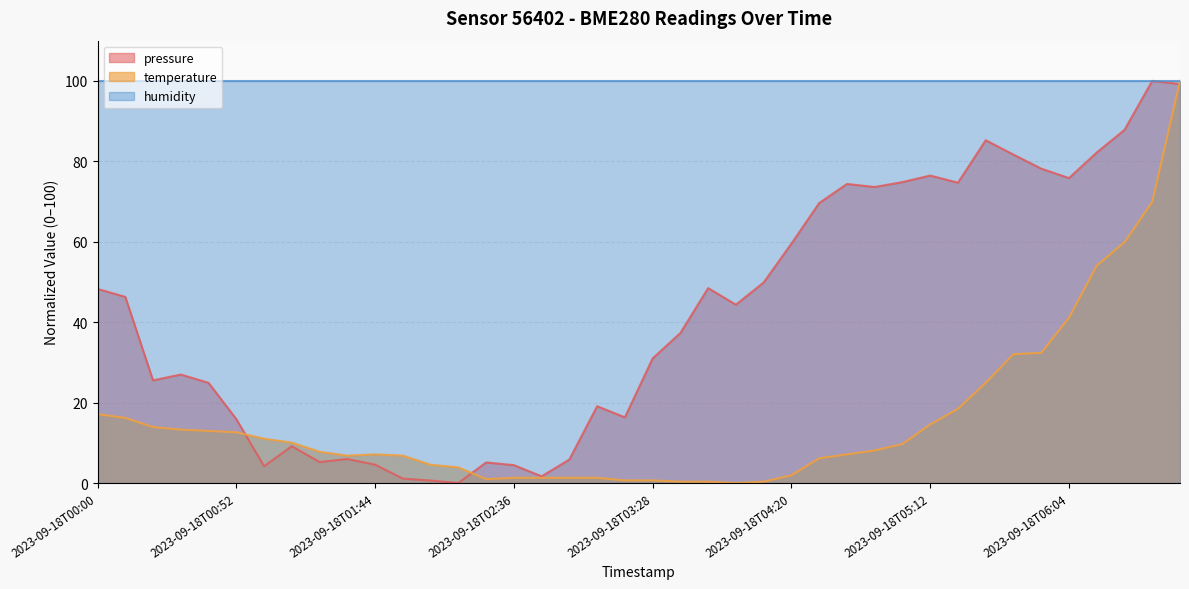

What value does the pressure series have at 2023-09-18T02:47?

1.7